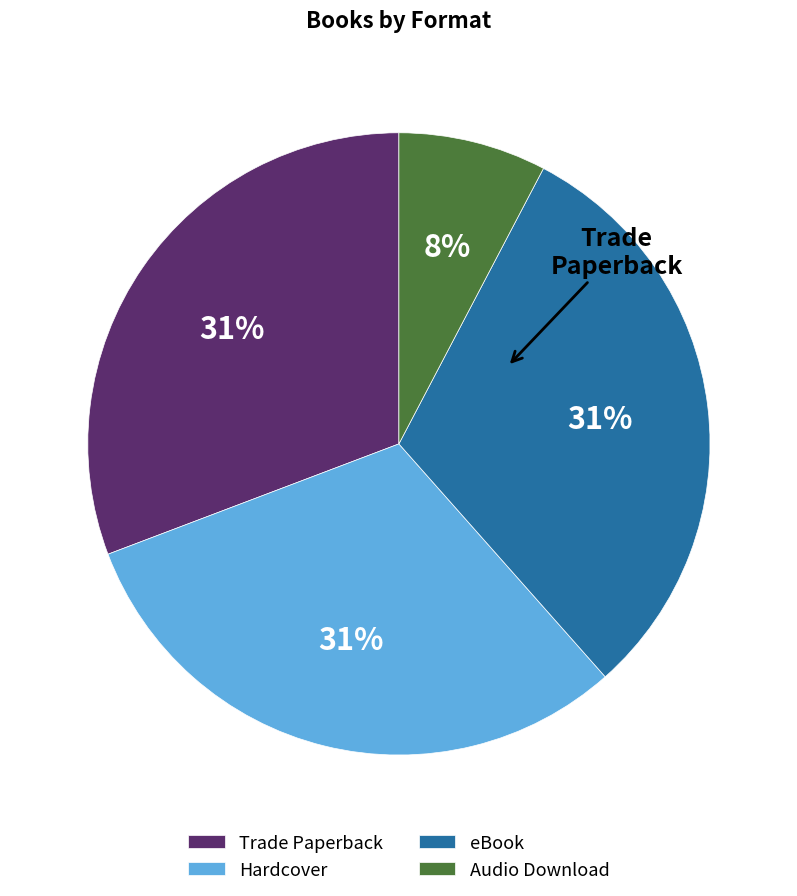

Which has a higher value, eBook or Audio Download?

eBook